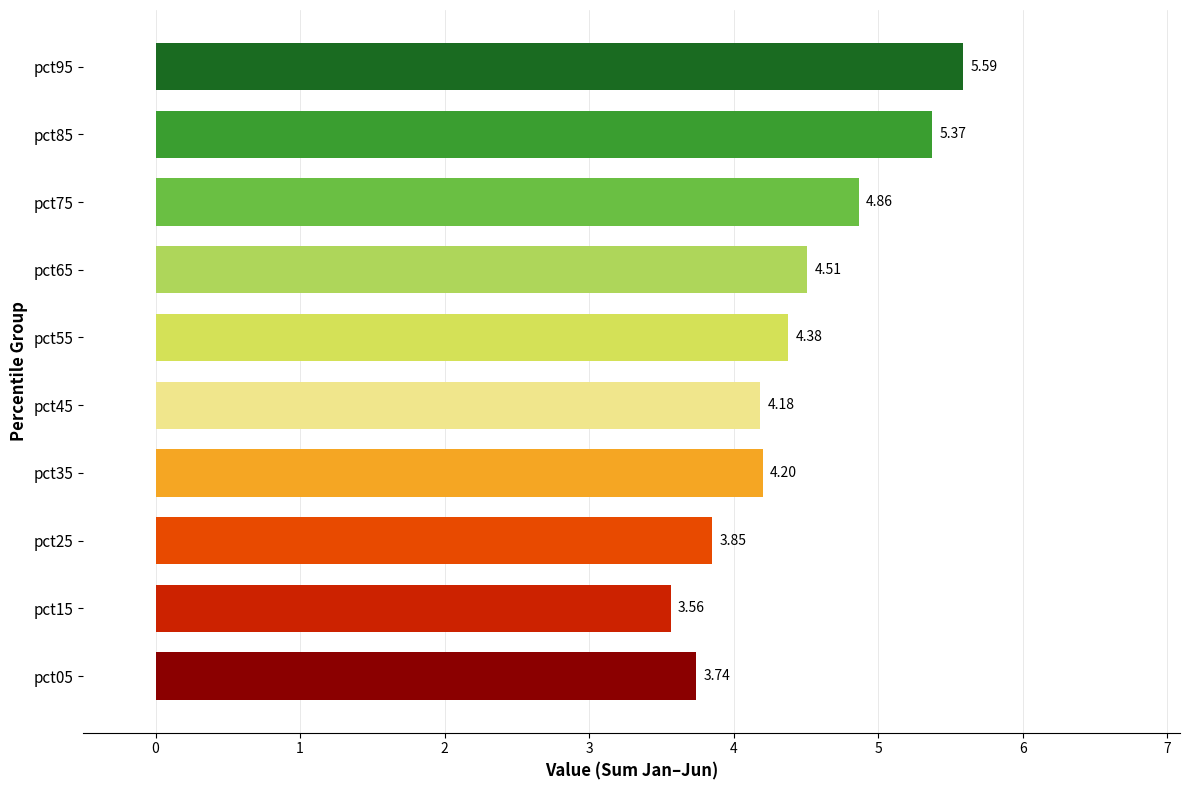

Count the number of data series in this chart.

1